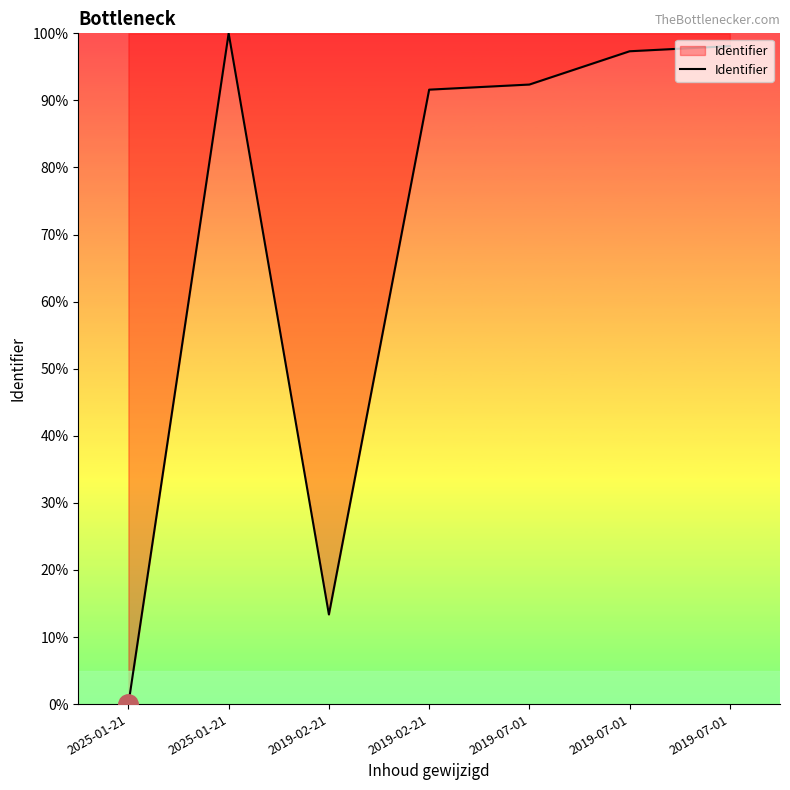

Count the number of categories in the chart.

7